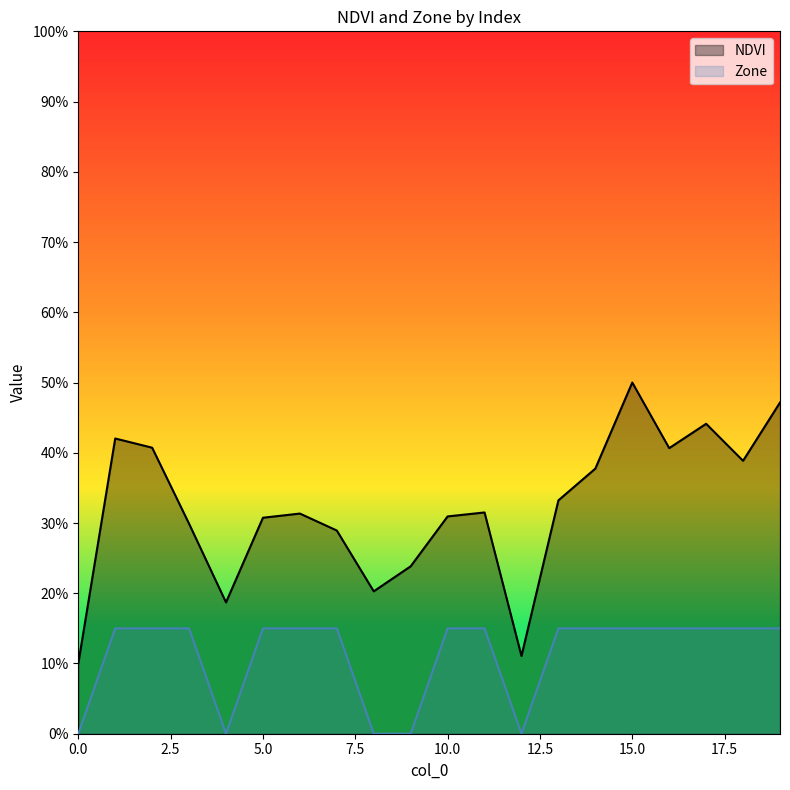

Is it true that NDVI equals 0.5 at 19?

True